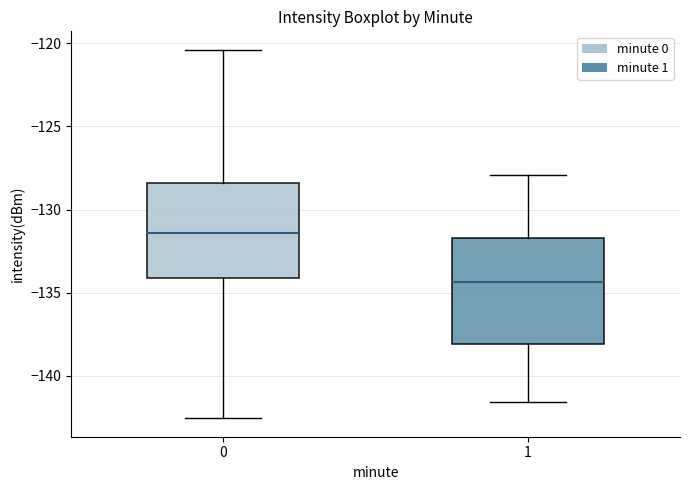

Comparing the boxes themselves (not the whiskers), which one is the tallest?

1